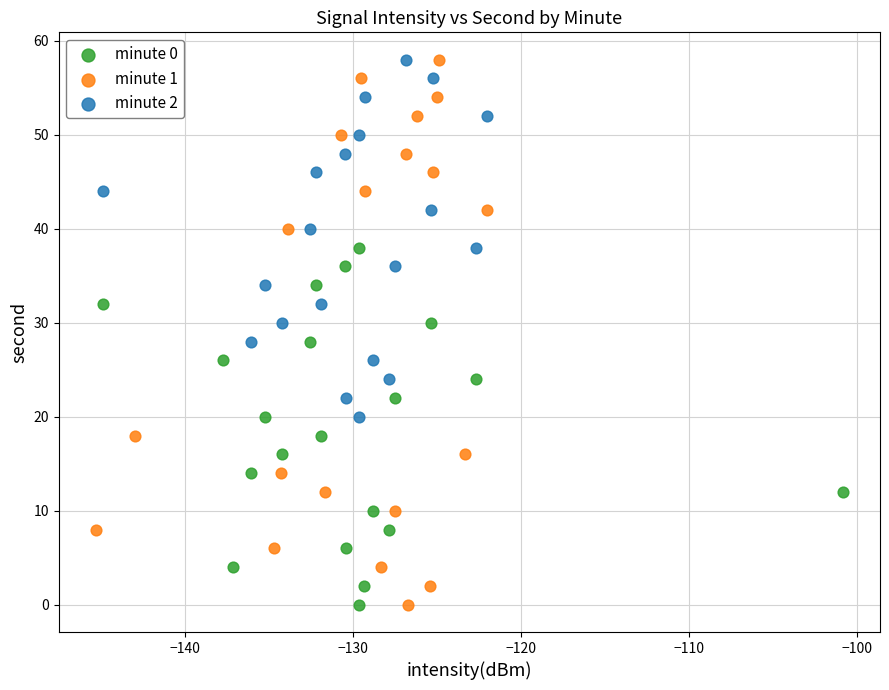

Which series has the largest Y range (max minus min)?

minute 1